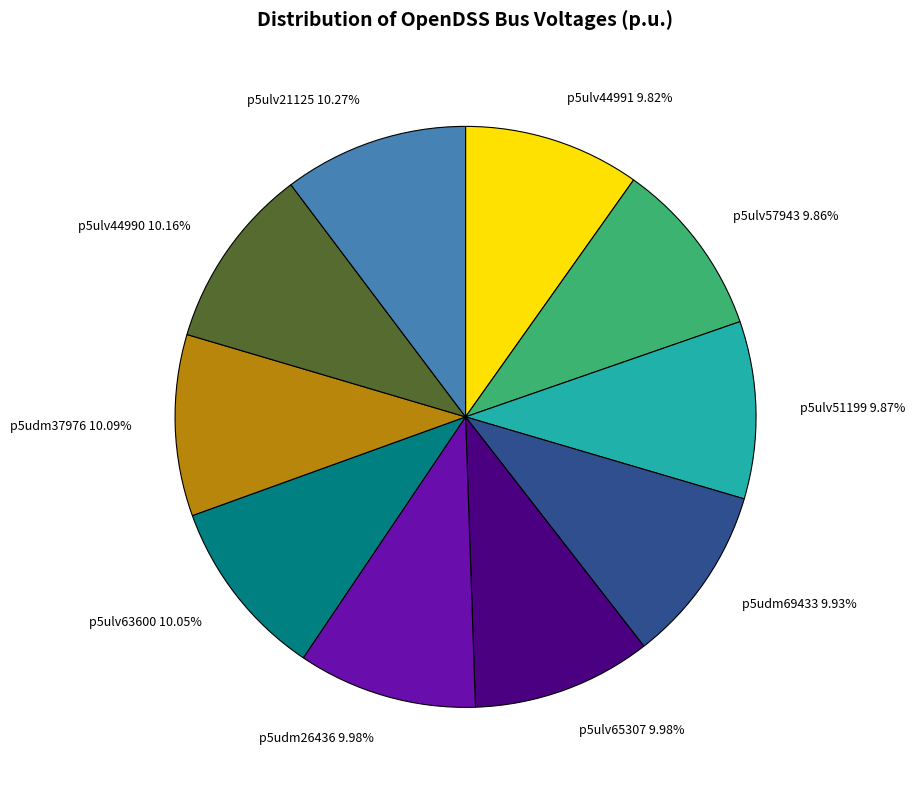

Combined, do p5ulv57943 and p5ulv44991 account for over 50%?

No